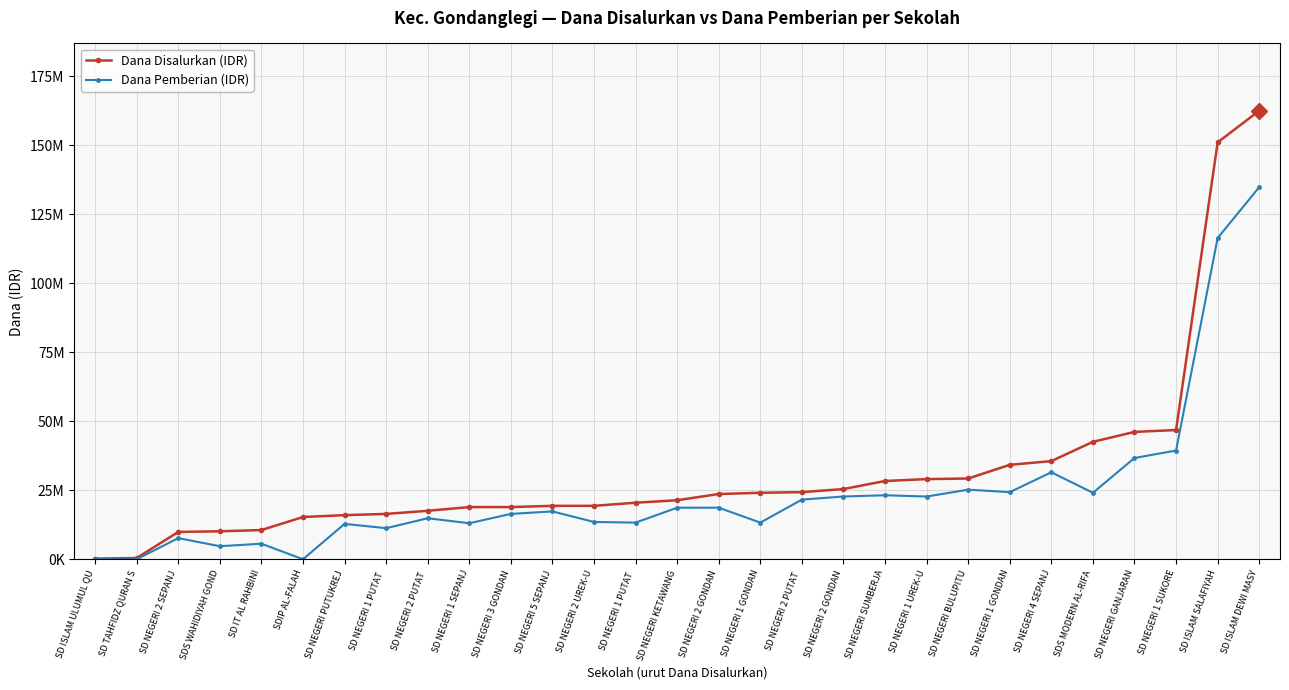

Which series has the largest total across all categories?

Dana Disalurkan (IDR)